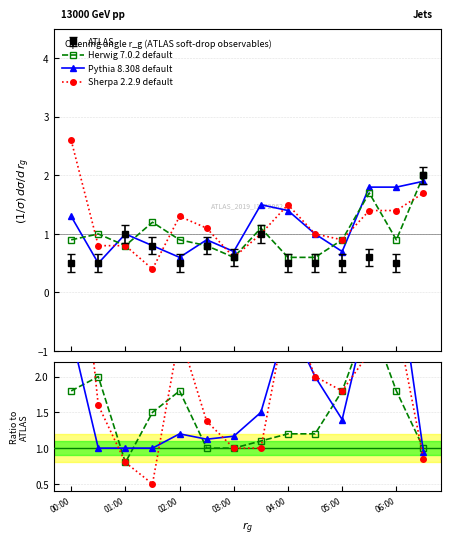

How many lines are shown in the chart?

3